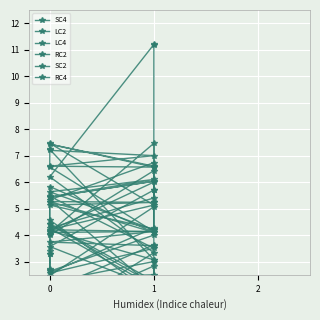

How many series are shown in this chart?

6